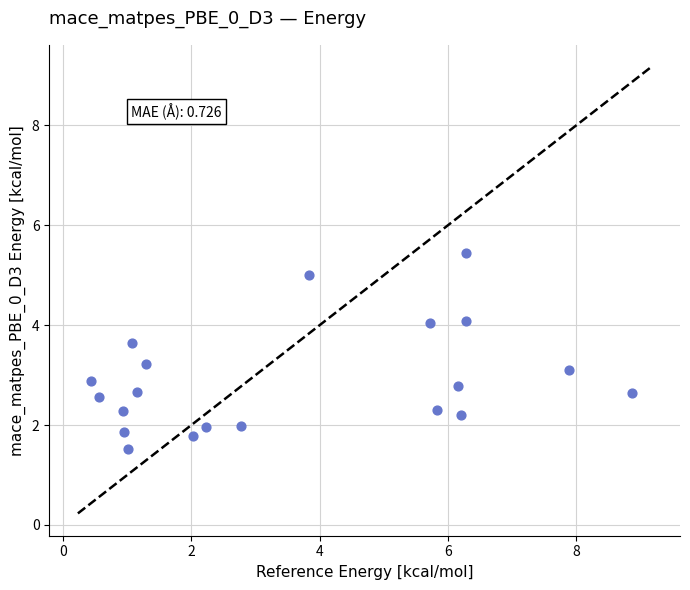

What is the range of X values (max minus min)?

8.4